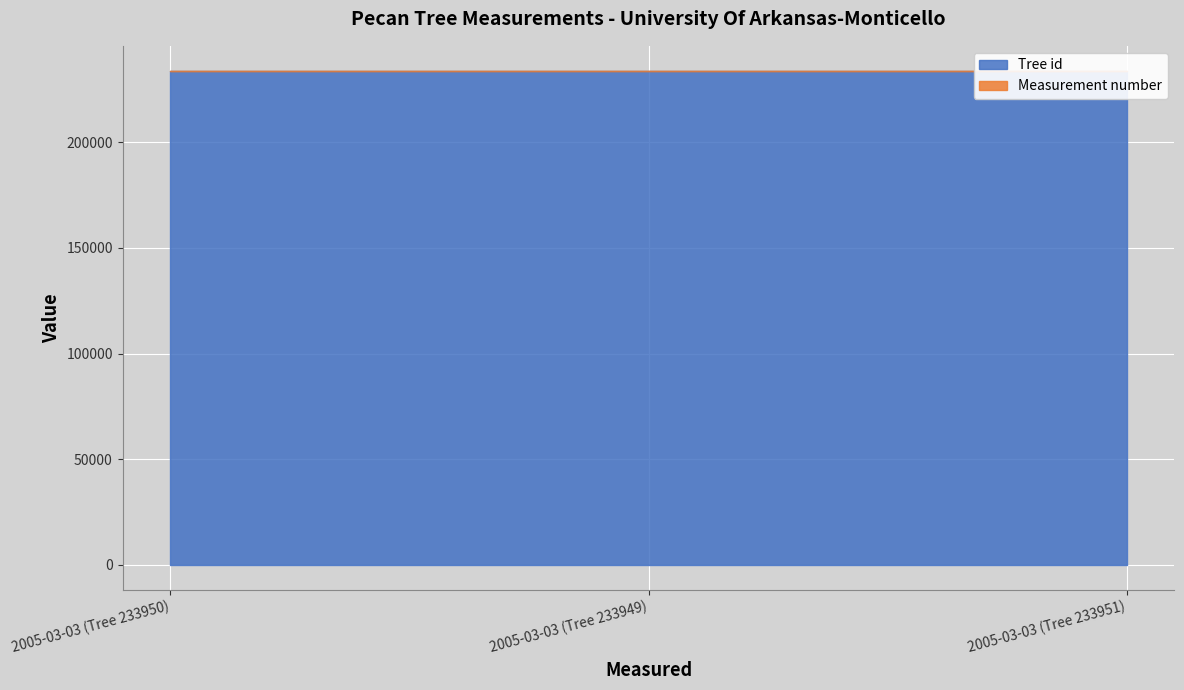

What is the average value of the Tree id series?

233950